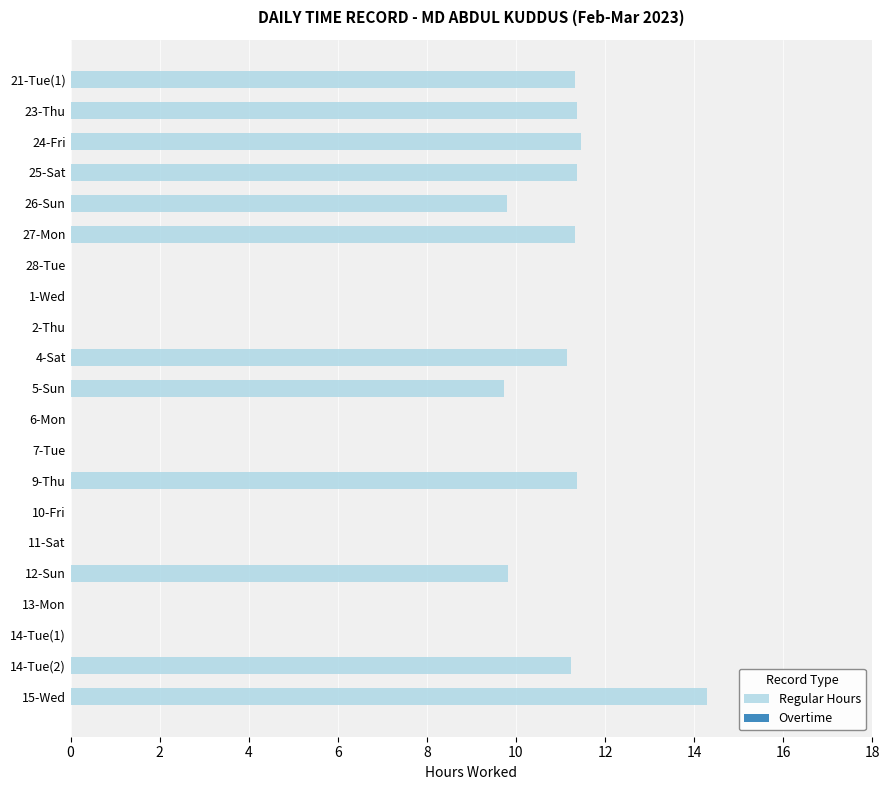

What is the sum of all values?

134.3